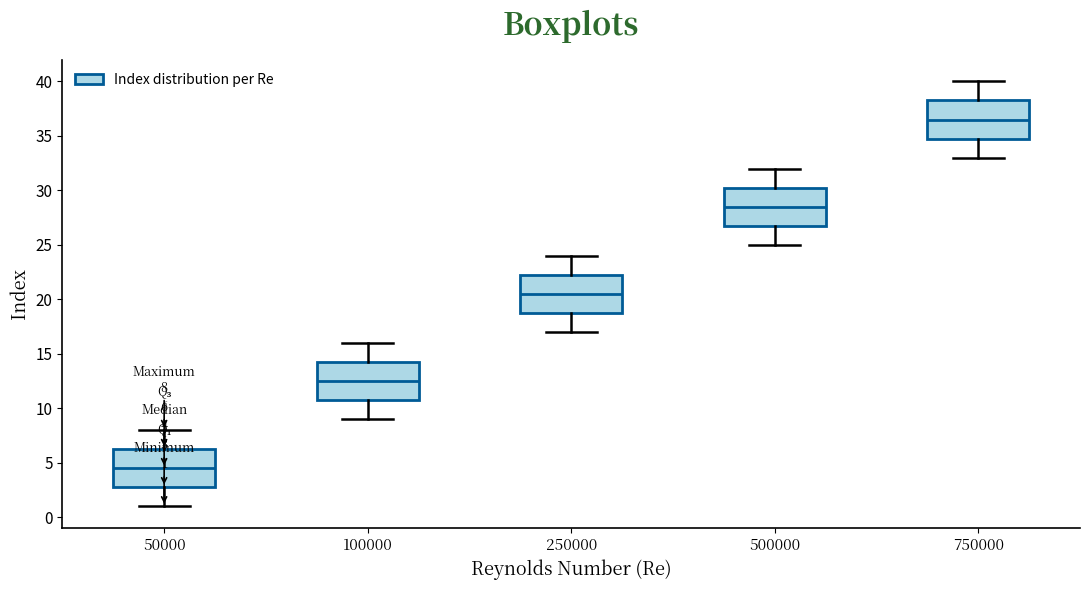

Which box's median line is the highest?

750000